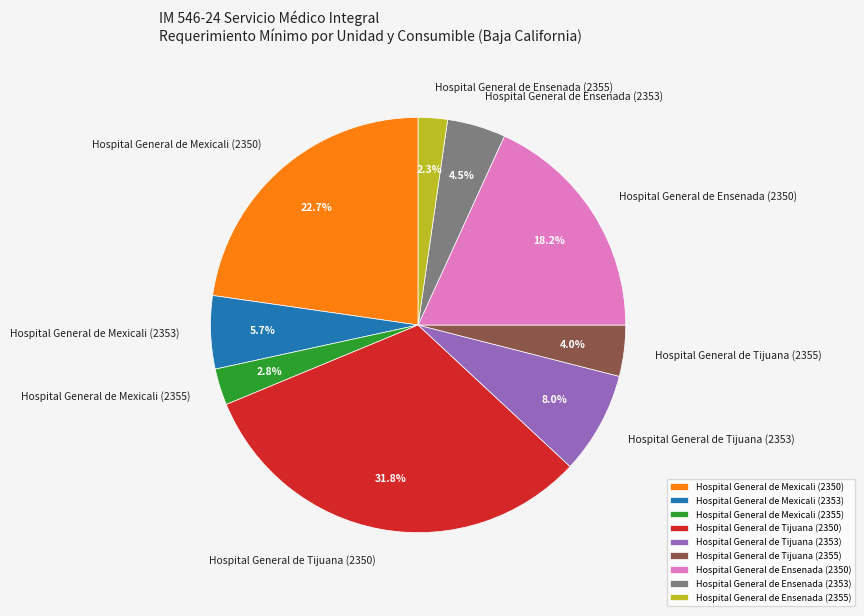

What percentage is the Hospital General de Tijuana (2355) slice, to the nearest percent?

4%